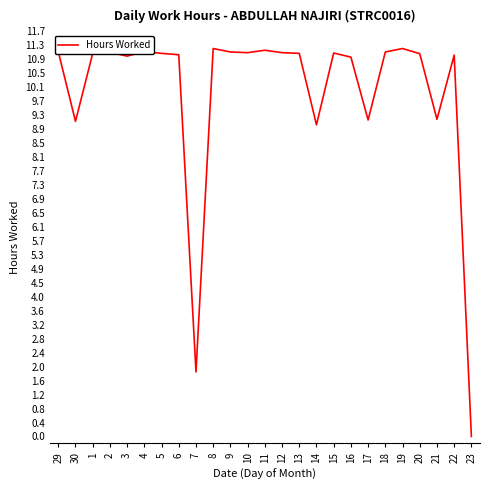

Does the chart have visible grid lines?

No